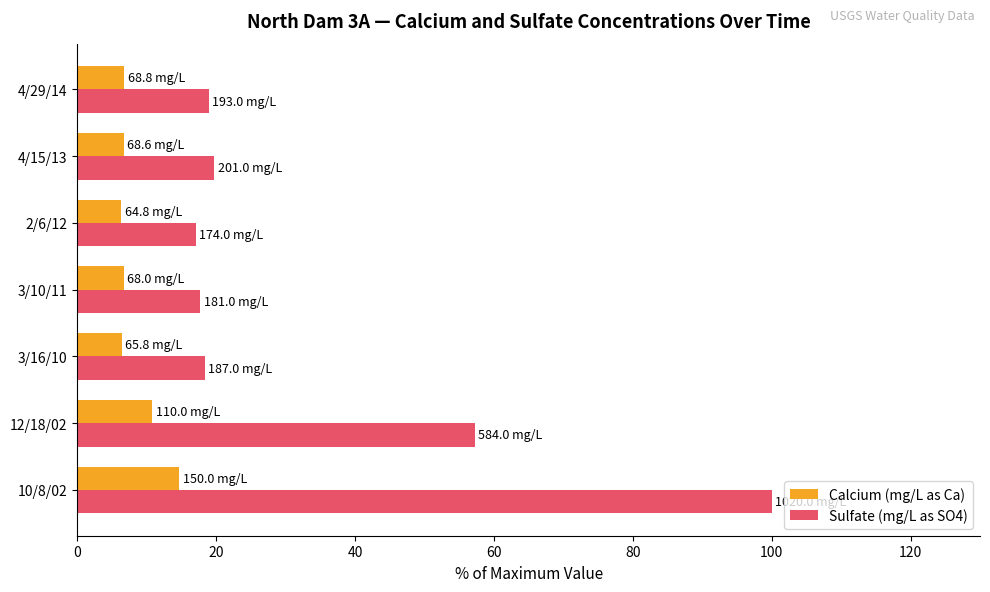

Which series has the largest range (max minus min)?

Sulfate (mg/L as SO4)